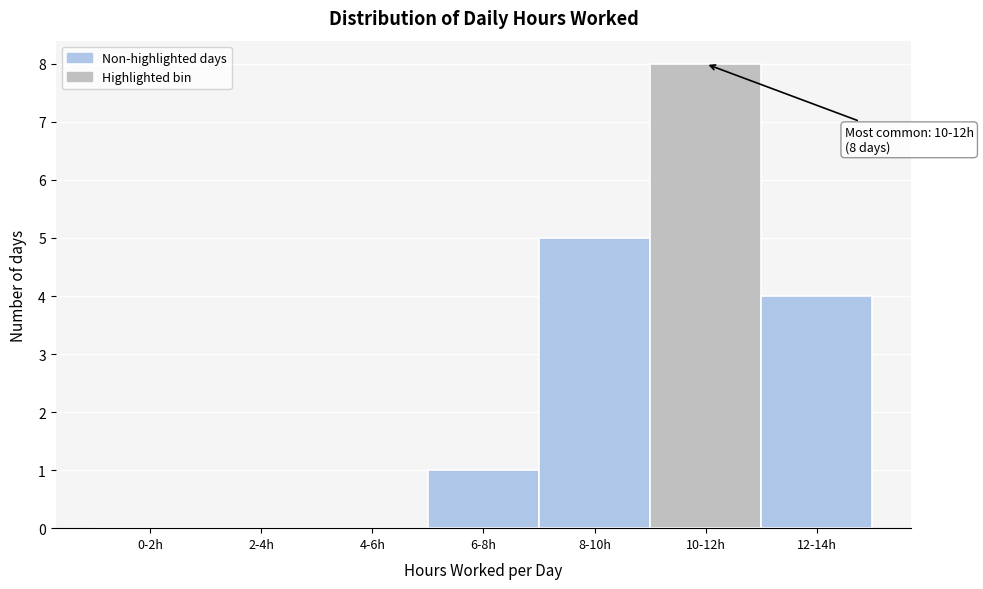

Reading left to right, transcribe all the data shown in this chart.

0-2h=0	2-4h=0	4-6h=0	6-8h=1	8-10h=5	10-12h=8	12-14h=4